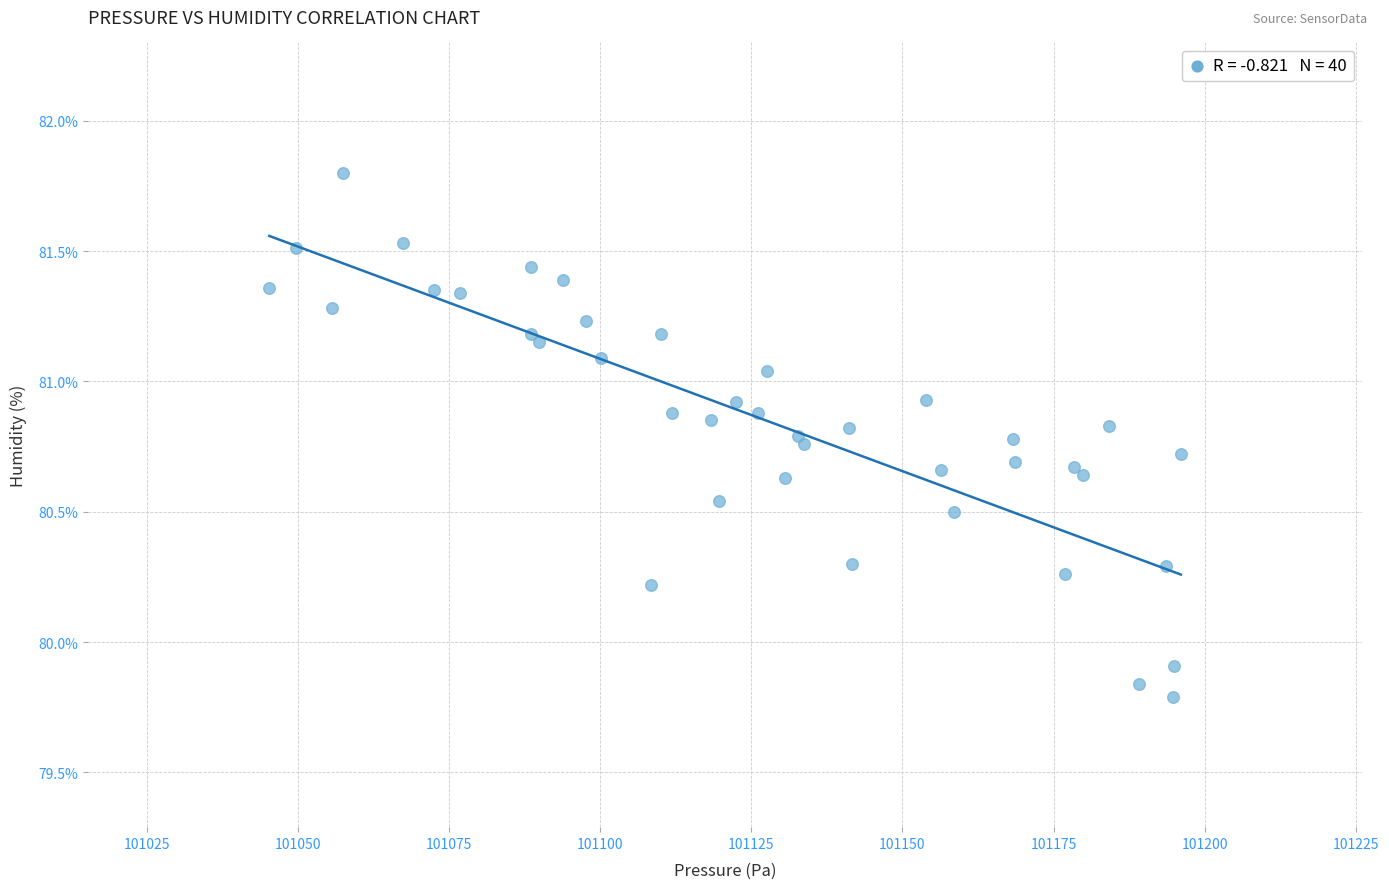

What Y value in the scatter plot is closest to 80?

79.9